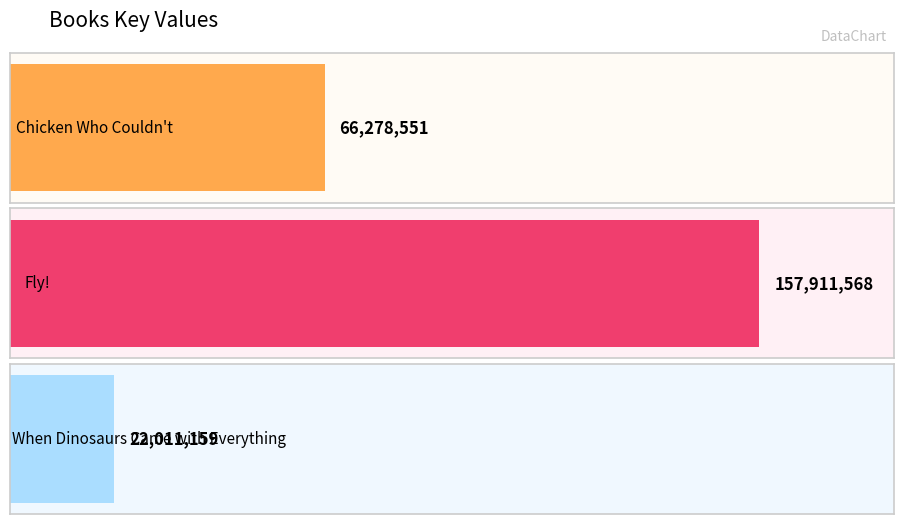

Does the chart contain any negative values?

No